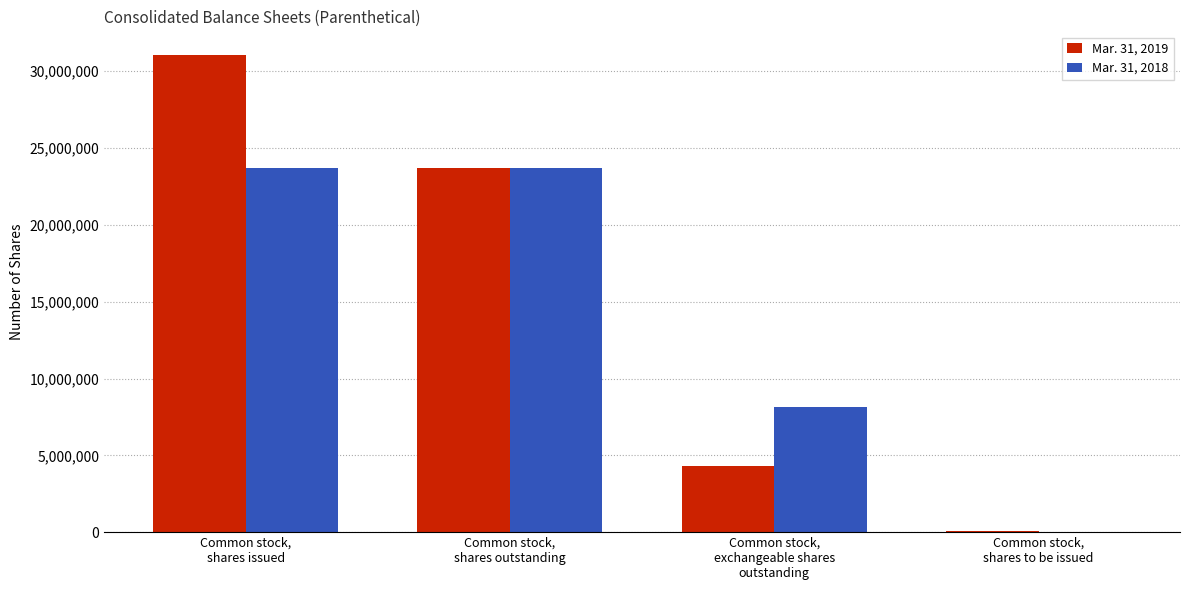

Is the value of Mar. 31, 2019 at Common stock,
shares to be issued greater than the value of Mar. 31, 2018 at Common stock,
shares issued?

No